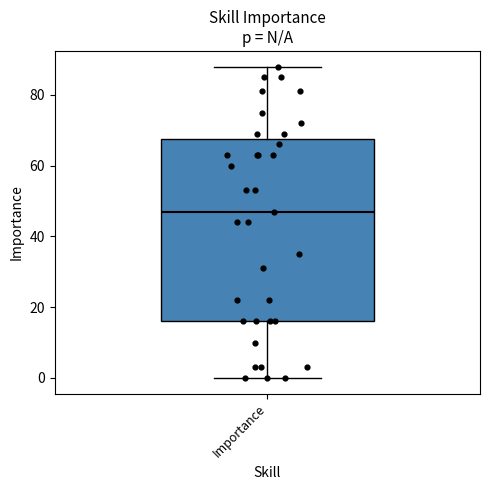

Where is the upper edge of the box for Importance on the y-axis? The values are not printed on the chart, so give them approximately, as read against the axis.

68